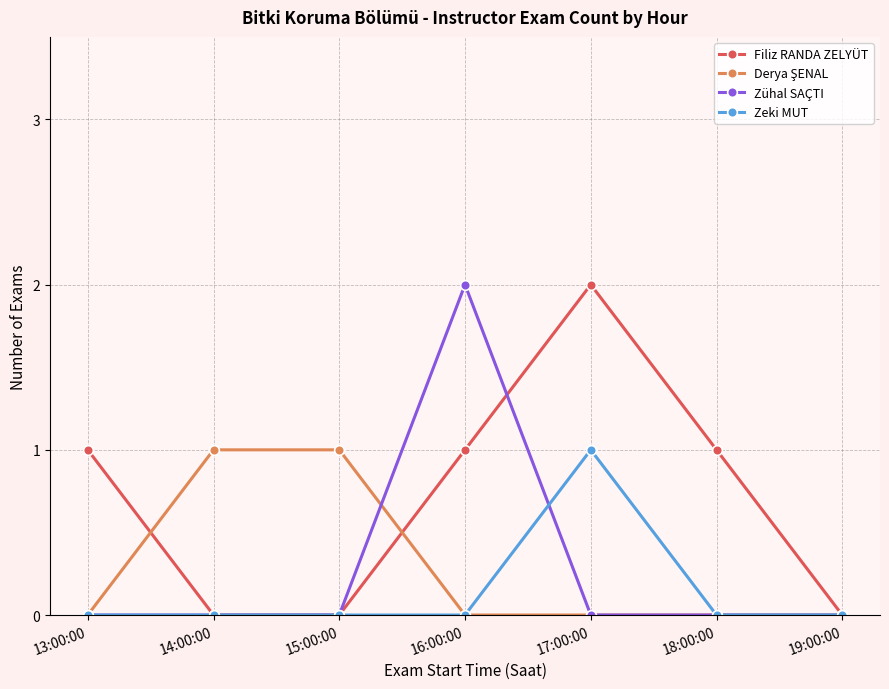

What position from the left is 19:00:00?

7